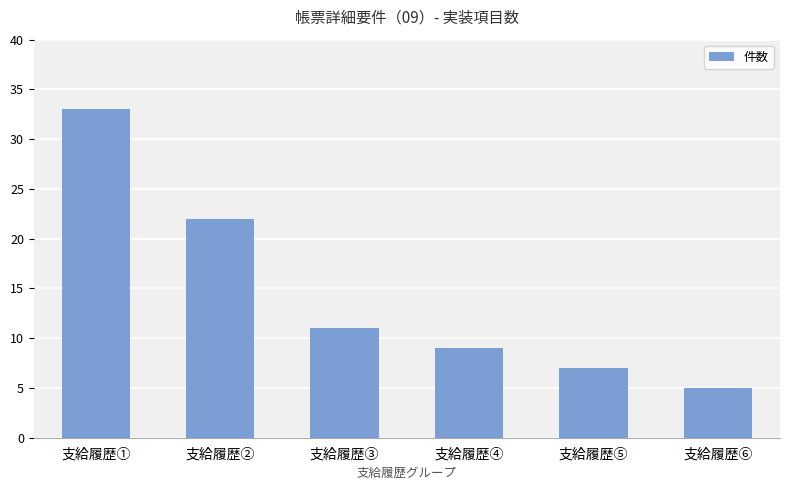

What is the difference between the maximum and second lowest values?

26